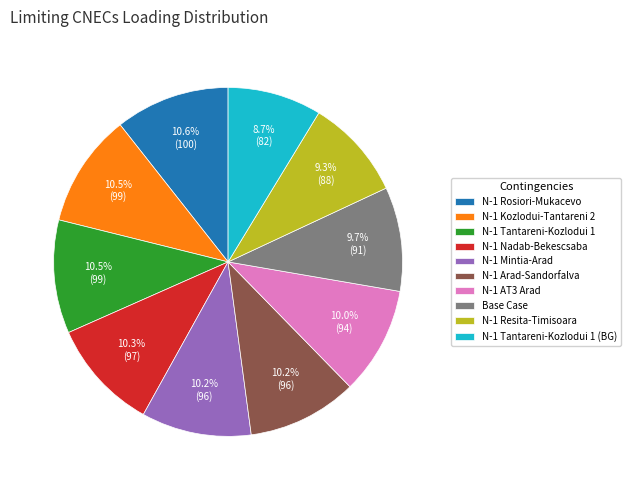

To the nearest percent, what is the average slice percentage?

10%